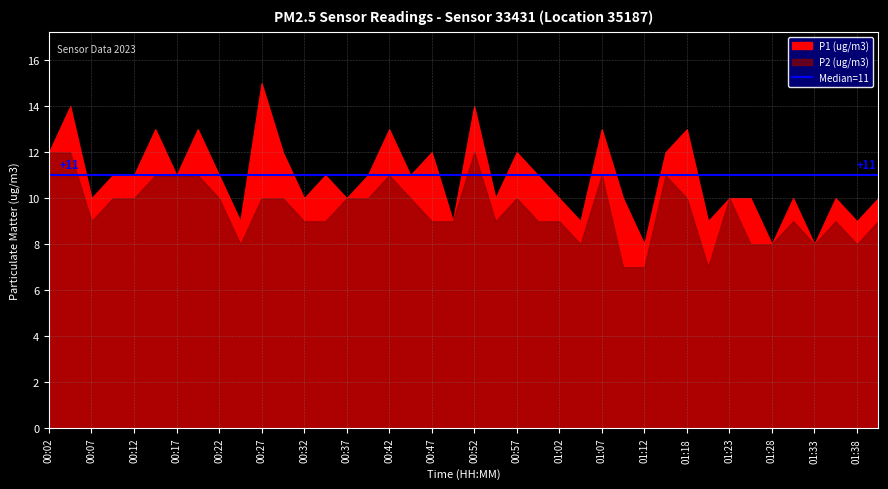

True or false: P1 and P2 intersect in this chart.

False